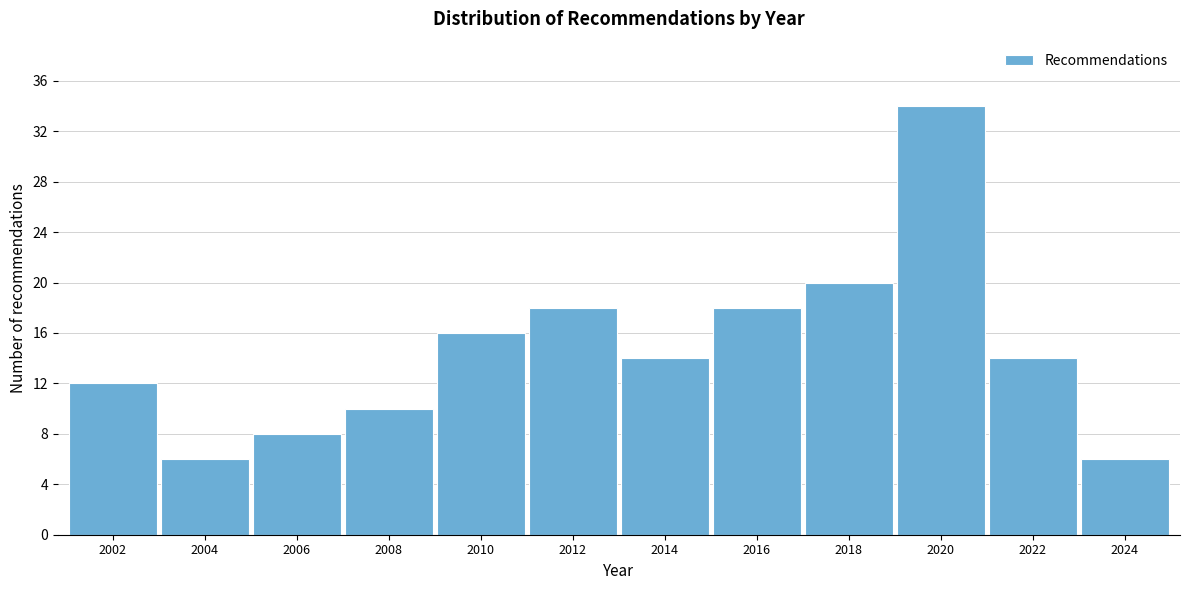

Reading right to left, what are all the values shown in this chart?

6	14	34	20	18	14	18	16	10	8	6	12